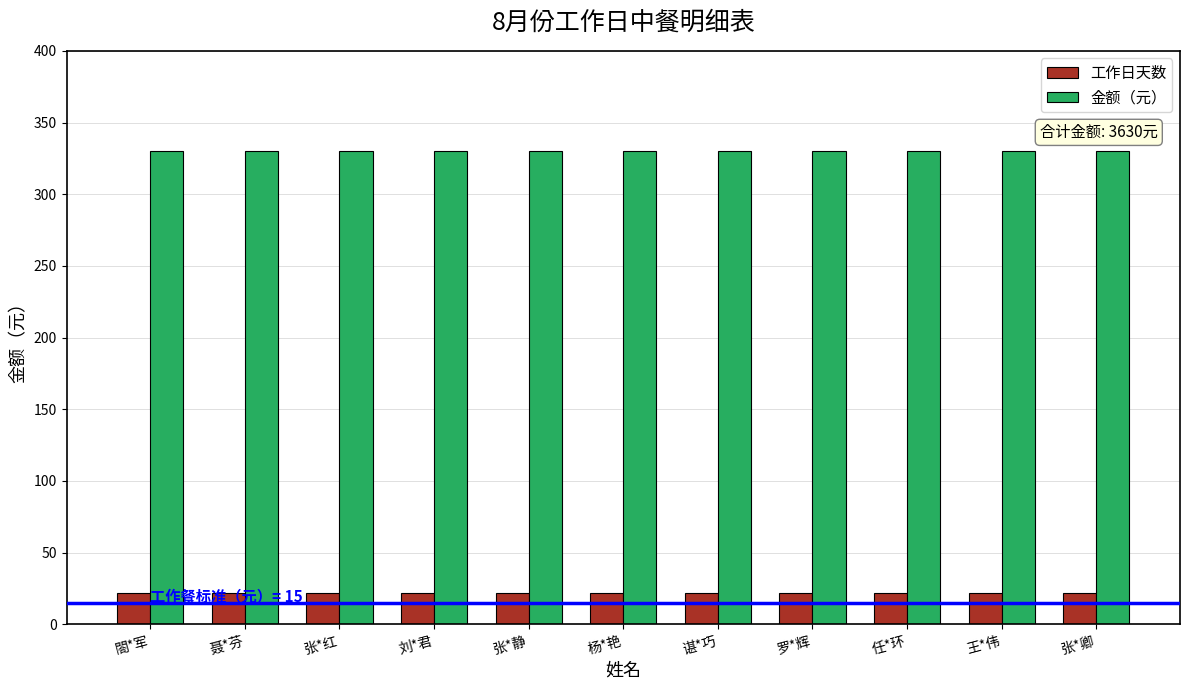

Reading right to left, transcribe all the data shown in this chart.

工作日天数: 22	22	22	22	22	22	22	22	22	22	22
金额（元）: 330	330	330	330	330	330	330	330	330	330	330